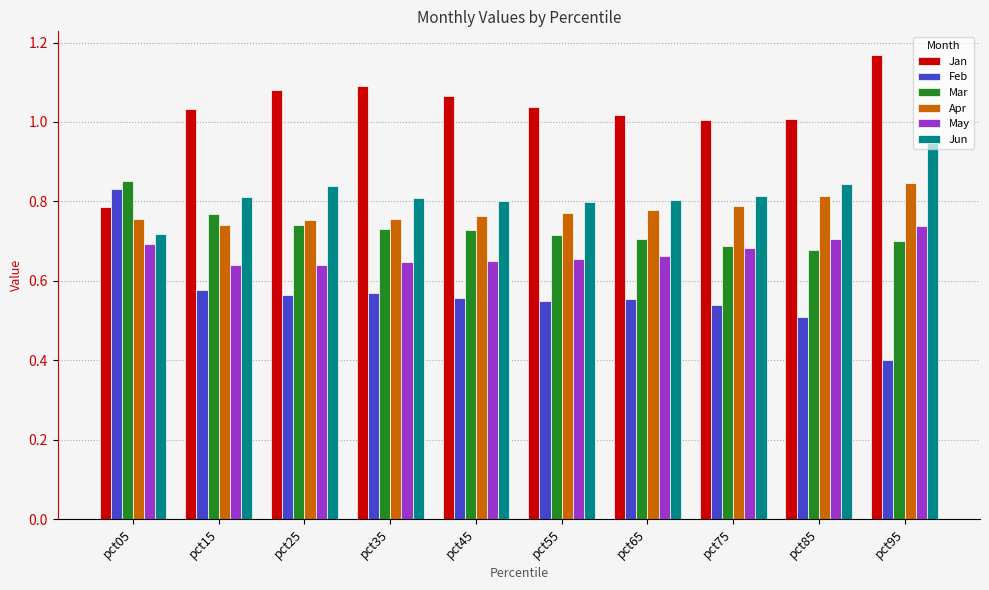

What is the sum of the Jun values at pct55 and pct75?

1.6